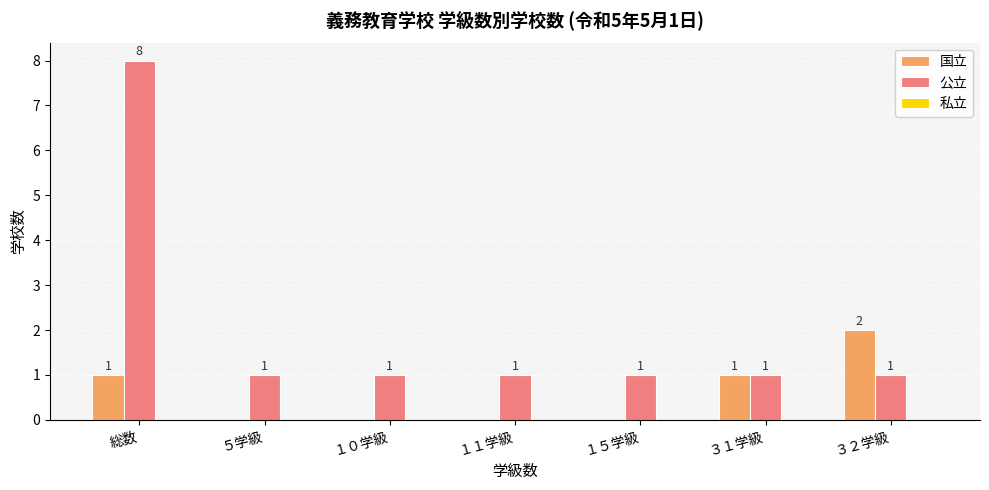

Which series has the largest total across all categories?

公立